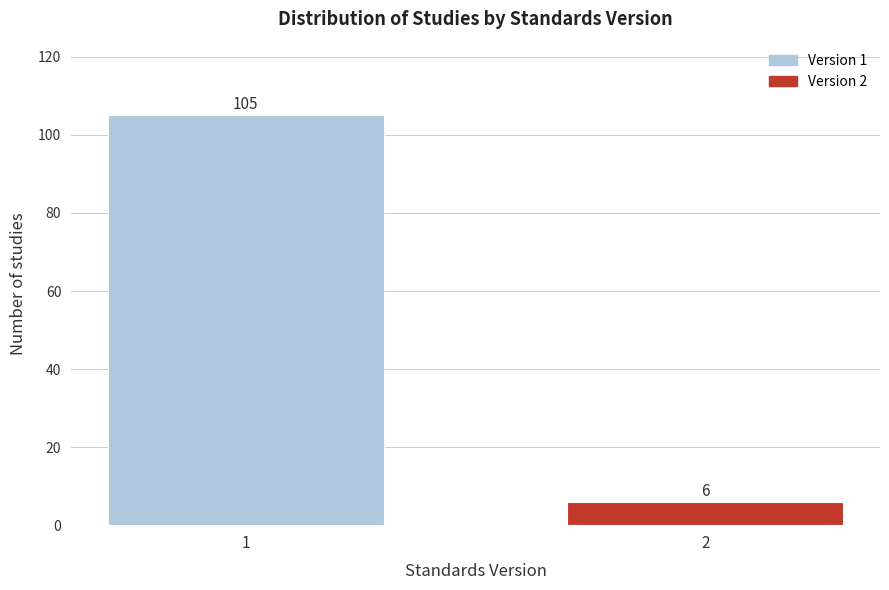

Reading left to right, transcribe all the data shown in this chart.

1=105	2=6